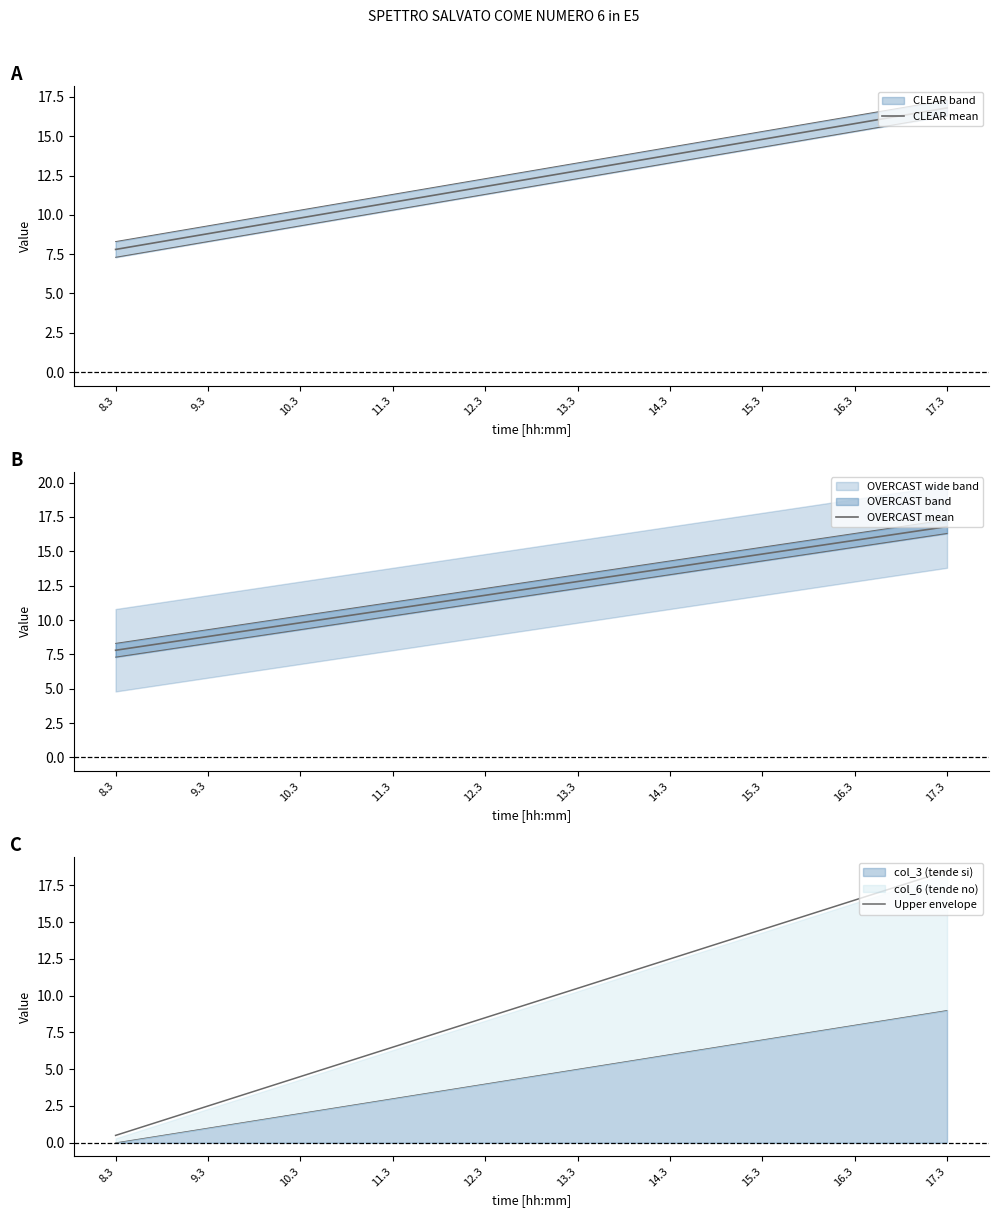

Which series has the widest spread of values?

Upper envelope